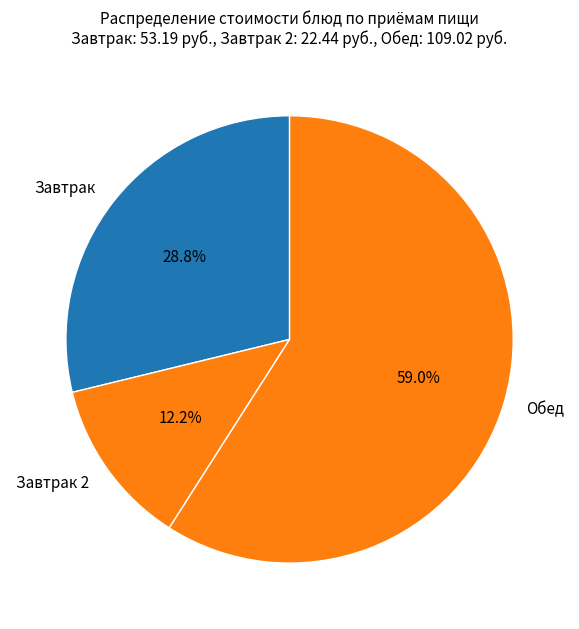

Which category has the biggest portion of the pie?

Обед